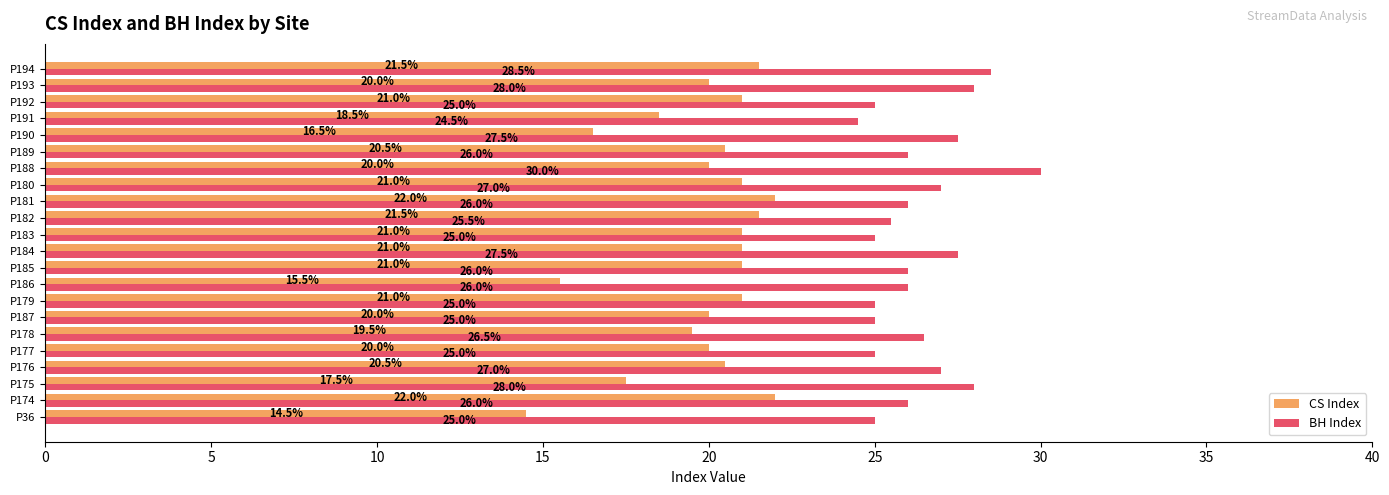

Which series has the largest range (max minus min)?

CS Index